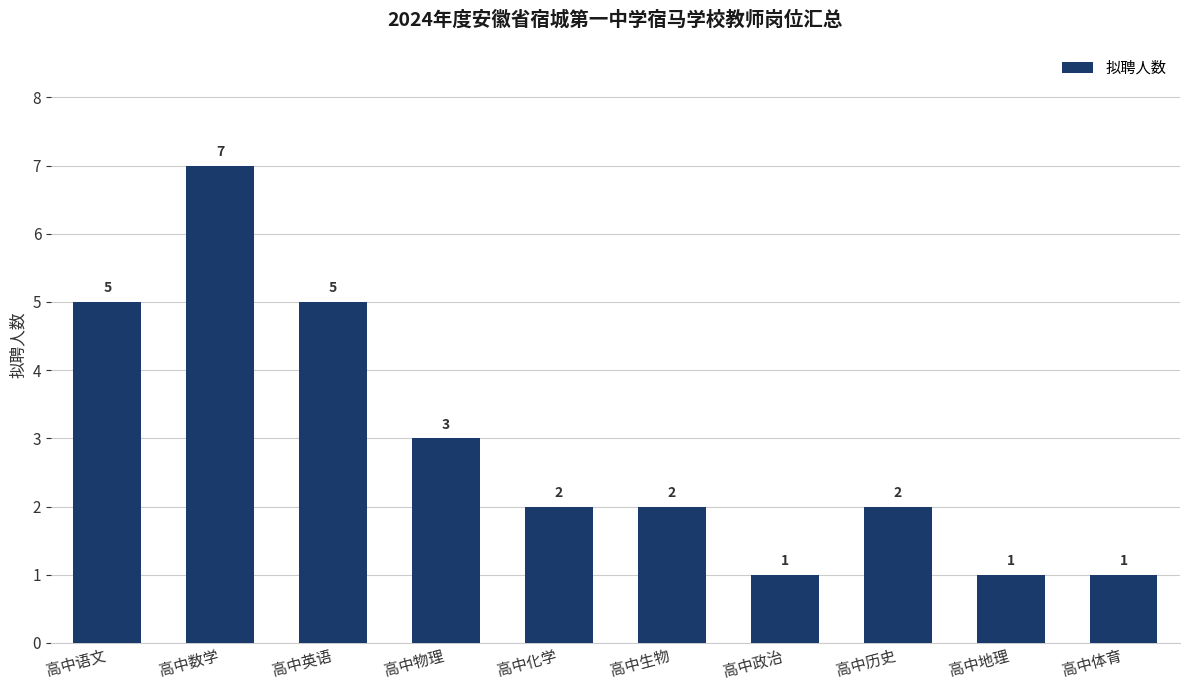

What is the sum of all values?

29